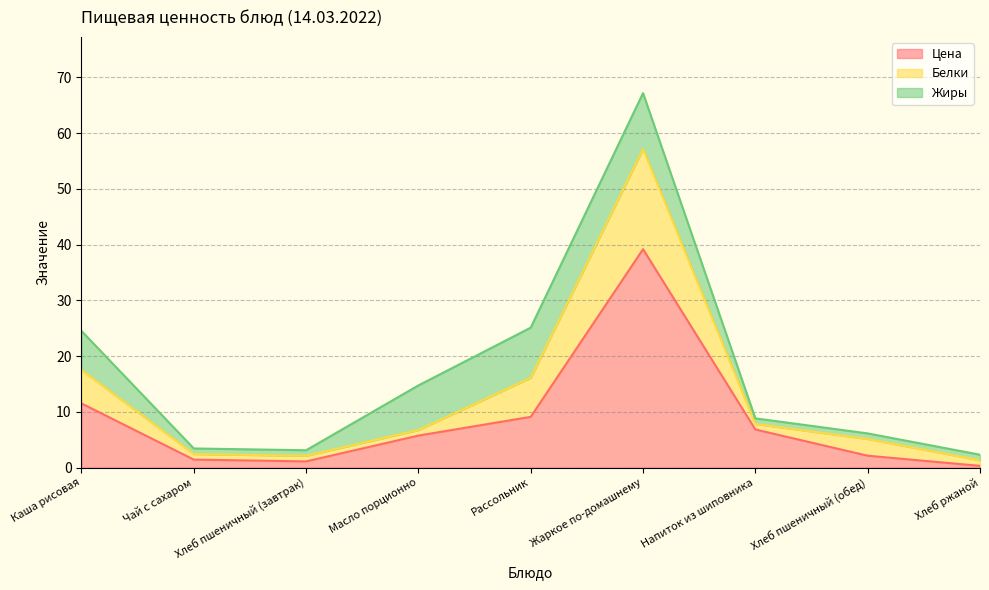

True or false: Цена has a value of 11.5 at Каша рисовая.

True